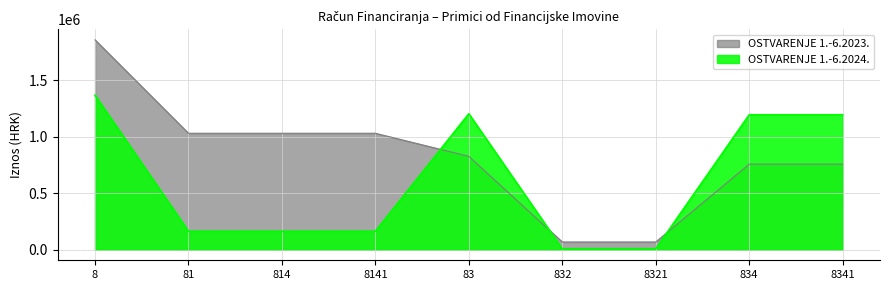

How many intersections are there between OSTVARENJE 1.-6.2023. and OSTVARENJE 1.-6.2024.?

3